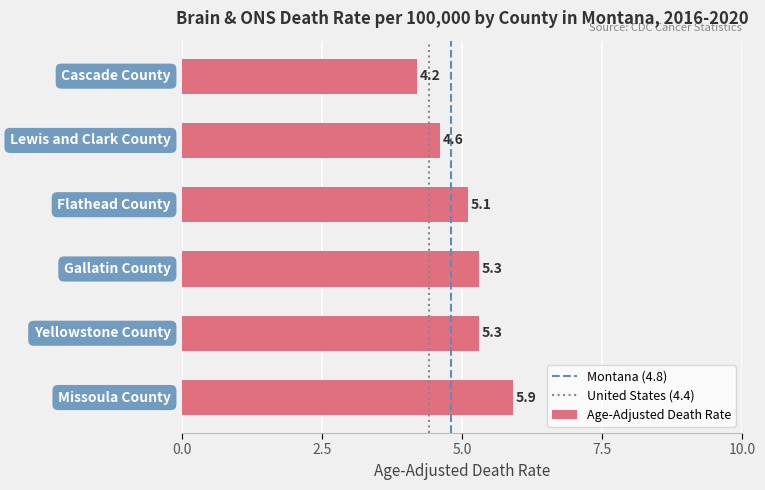

What is the smallest value displayed?

4.2